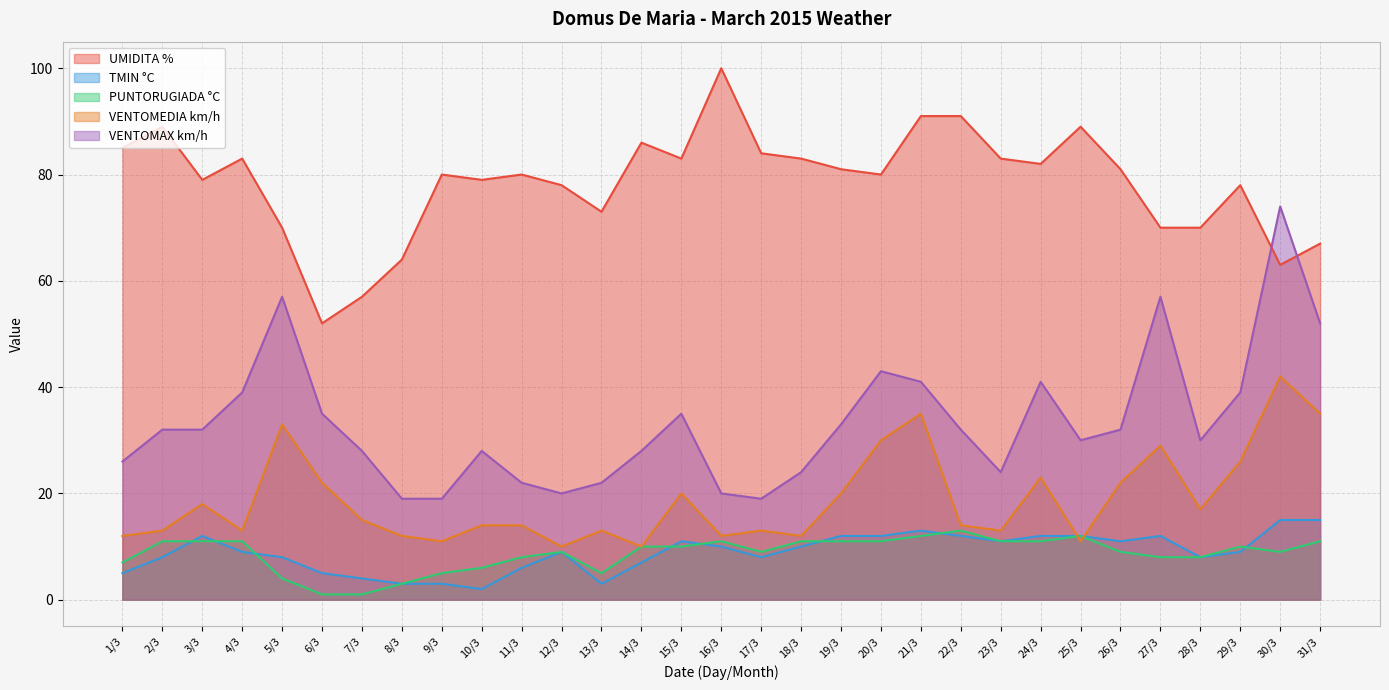

Rank the series at 16/3 from highest to lowest value.

UMIDITA %, VENTOMAX km/h, VENTOMEDIA km/h, PUNTORUGIADA °C, TMIN °C